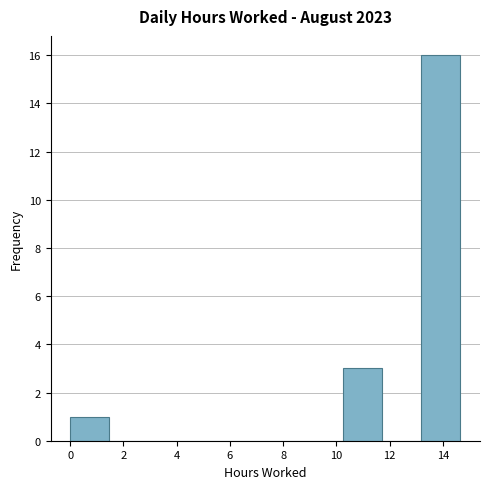

Over which range of the x-axis is the bar tallest?

13.2 to 14.6